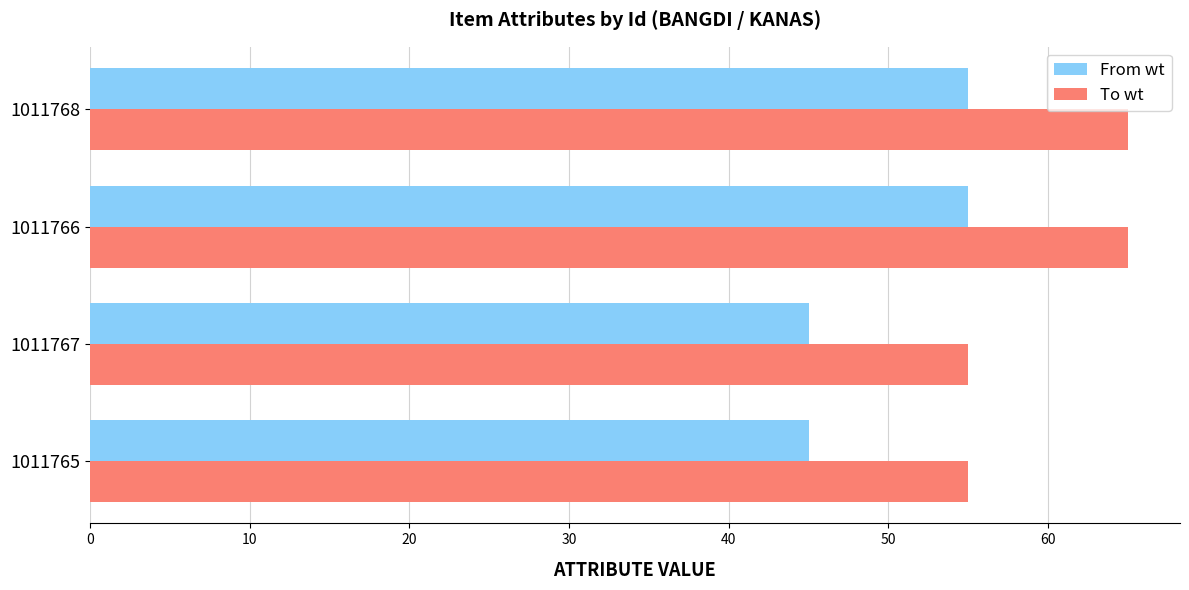

What is the sum of the To wt values at 1011767 and 1011765?

110.0